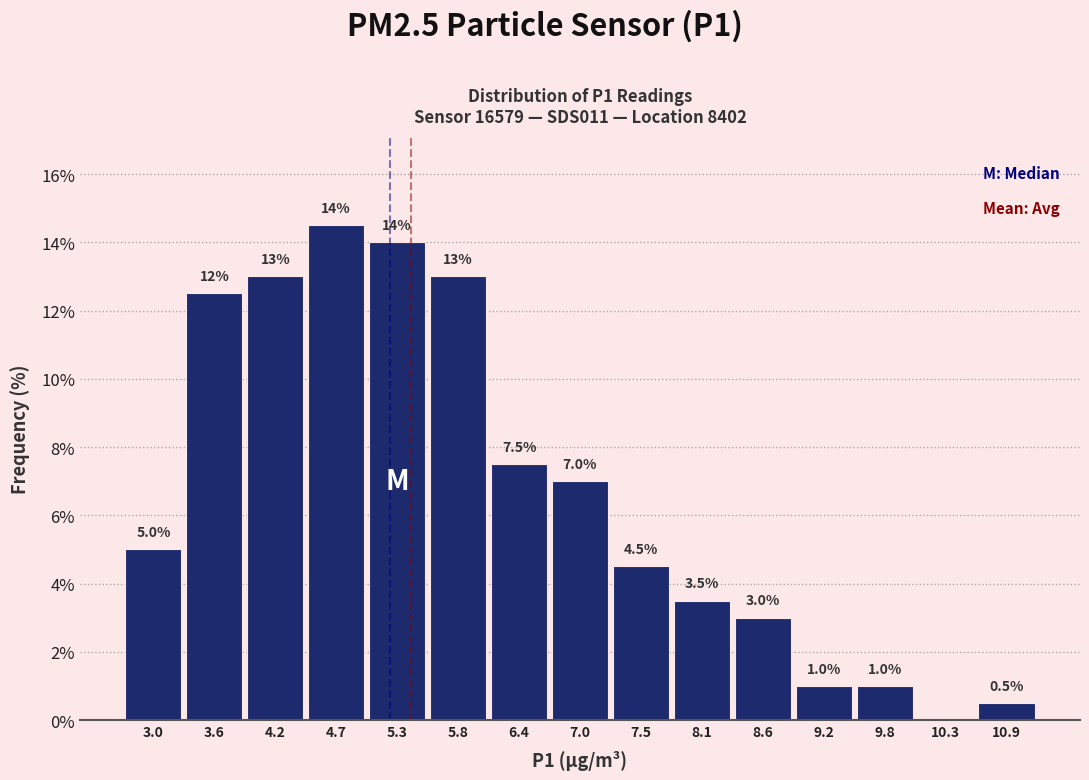

Which range on the x-axis has the tallest bar?

4.43 to 4.99